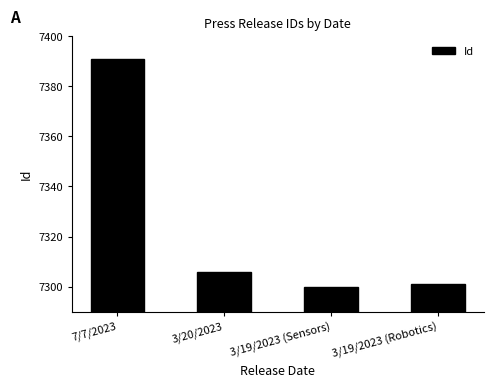

At which label is the value closest to 7345?

3/20/2023